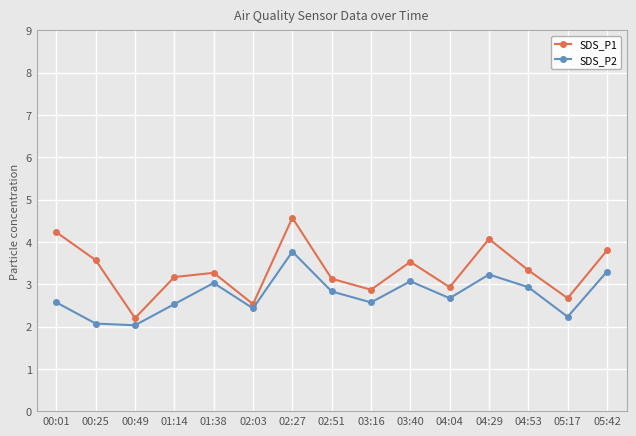

What is the value of the SDS_P2 point at the 14th from the left?

2.2